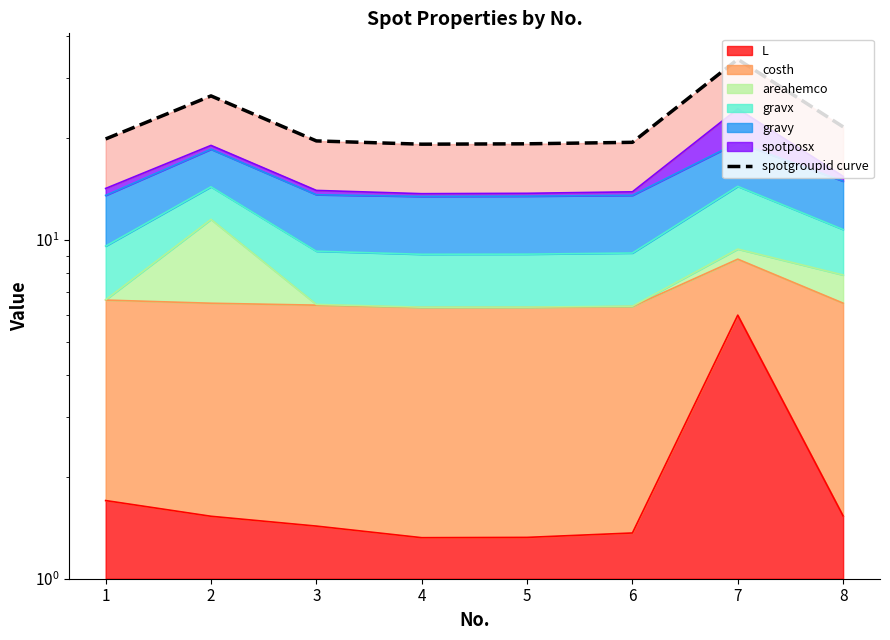

How many lines are shown in the chart?

1